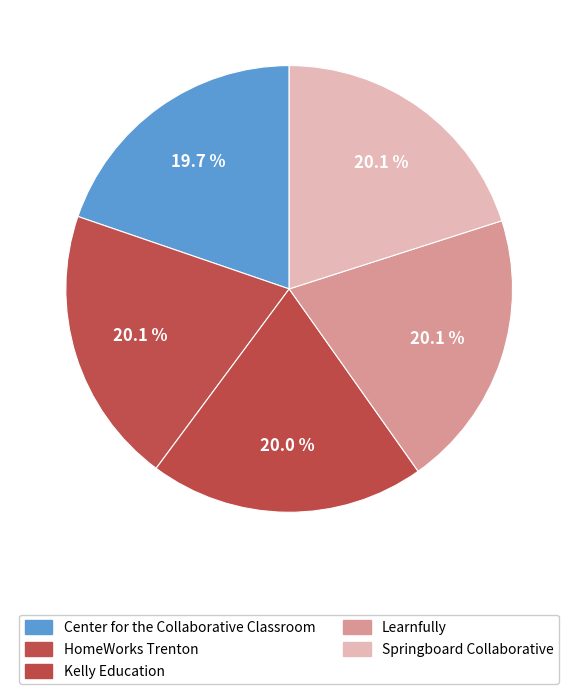

How many slices are in this pie chart?

5